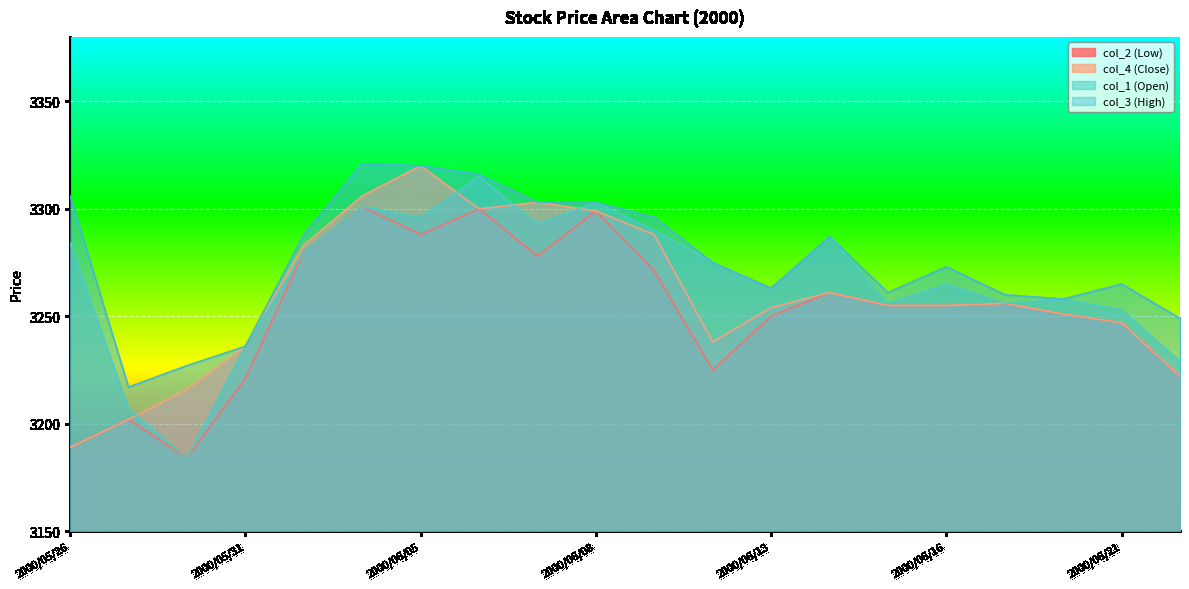

At which category does col_4 (Close) reach its first local peak?

2000/06/05